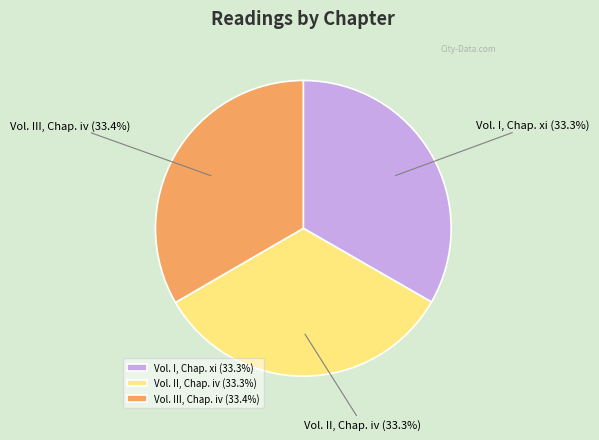

The Vol. III, Chap. iv slice represents 28% of the pie. True or false?

False